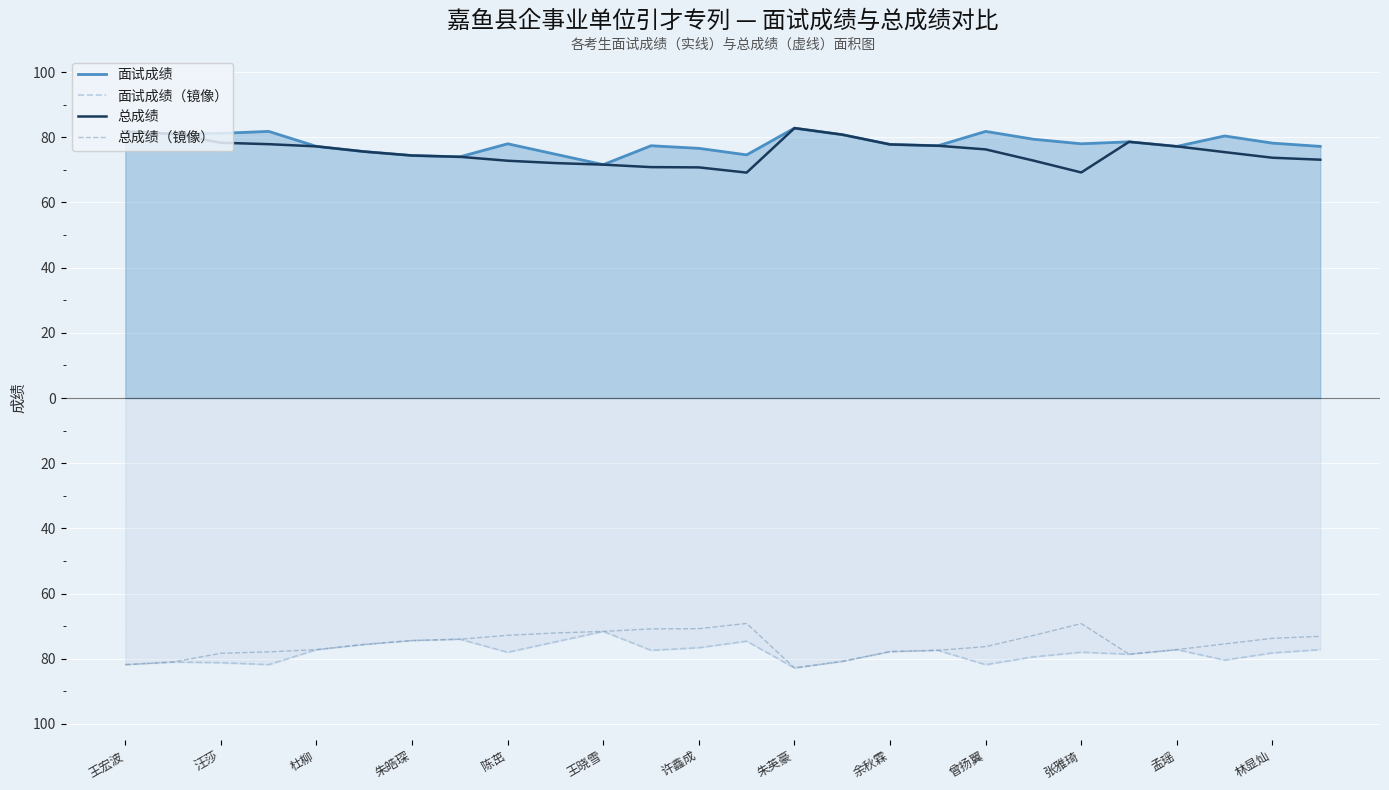

What are all the series names shown in the legend?

面试成绩, 面试成绩（镜像）, 总成绩, 总成绩（镜像）